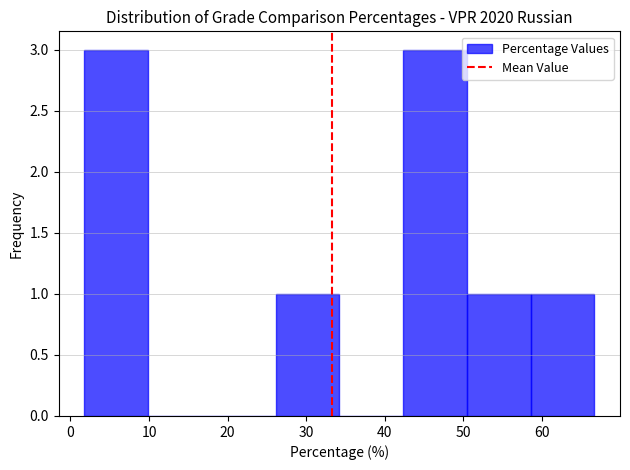

How tall is the bar that spans 2 to 10 on the x-axis? Neither the bar edges nor the heights are printed on the chart, so give them approximately, as read against the axes.

3